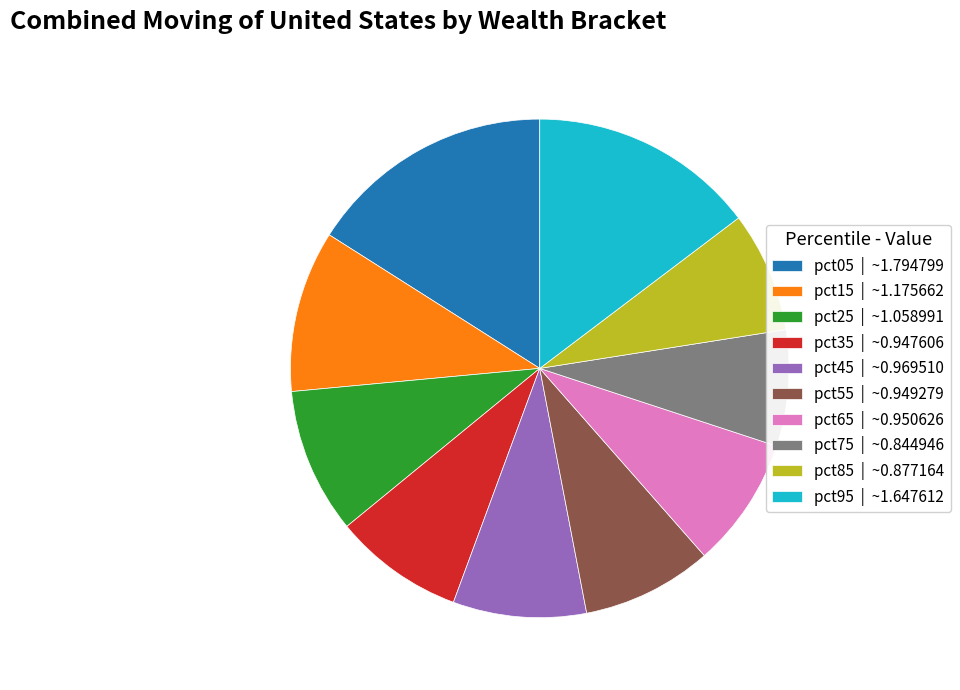

True or false: pct35 accounts for 8% of the total.

True